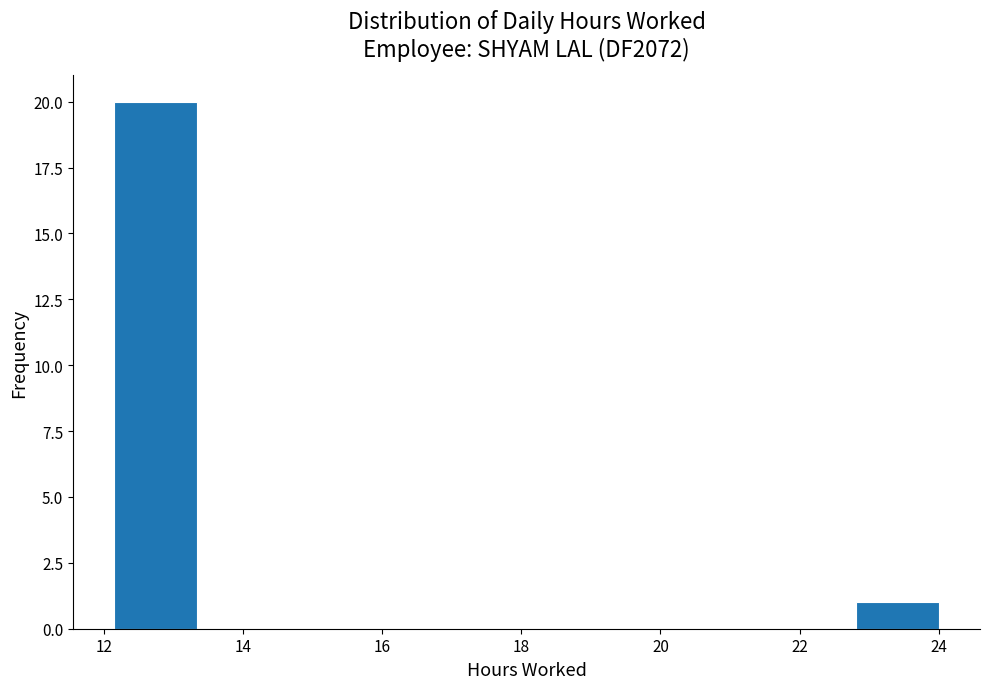

How tall is the bar that spans 12.2 to 13.4 on the x-axis? Neither the bar edges nor the heights are printed on the chart, so give them approximately, as read against the axes.

20